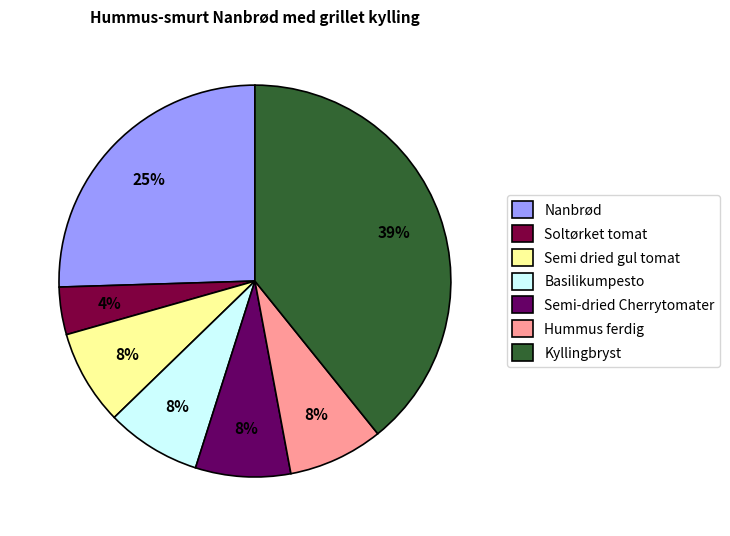

To the nearest percent, what percentage of the pie is Basilikumpesto?

8%